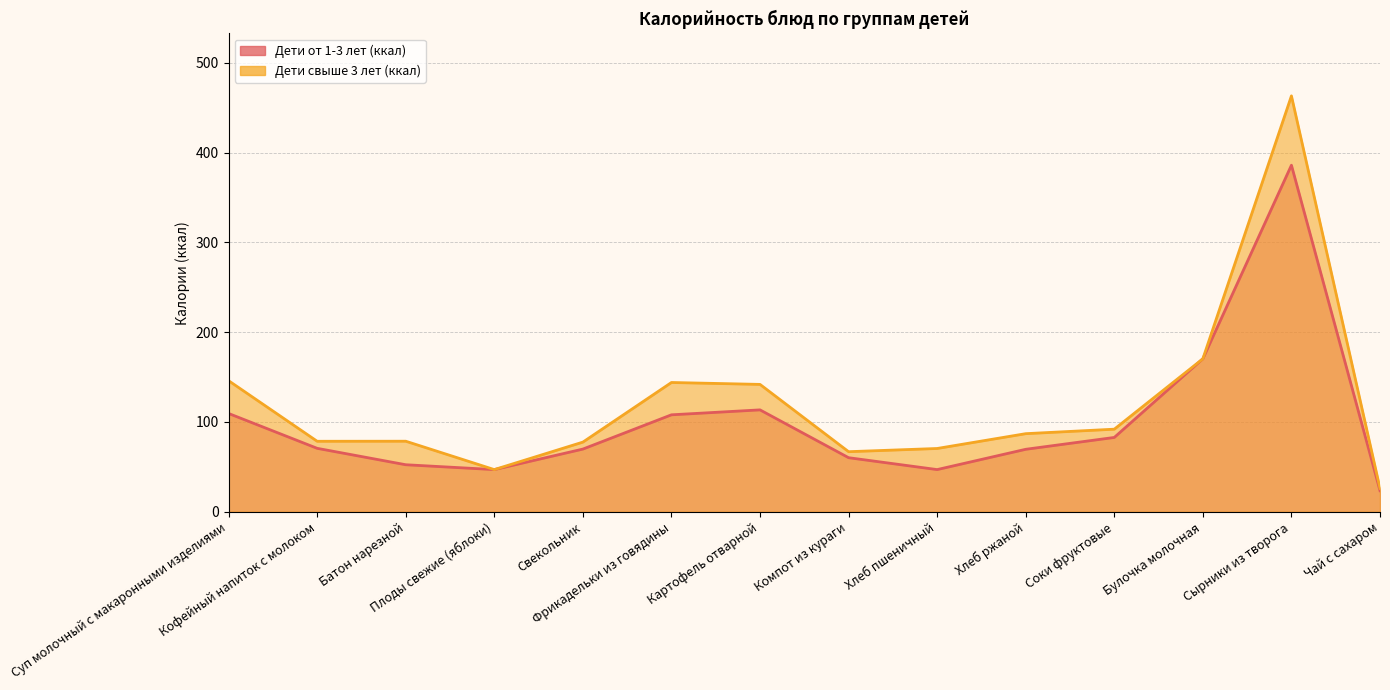

At which category is the sum across all series the highest?

Сырники из творога